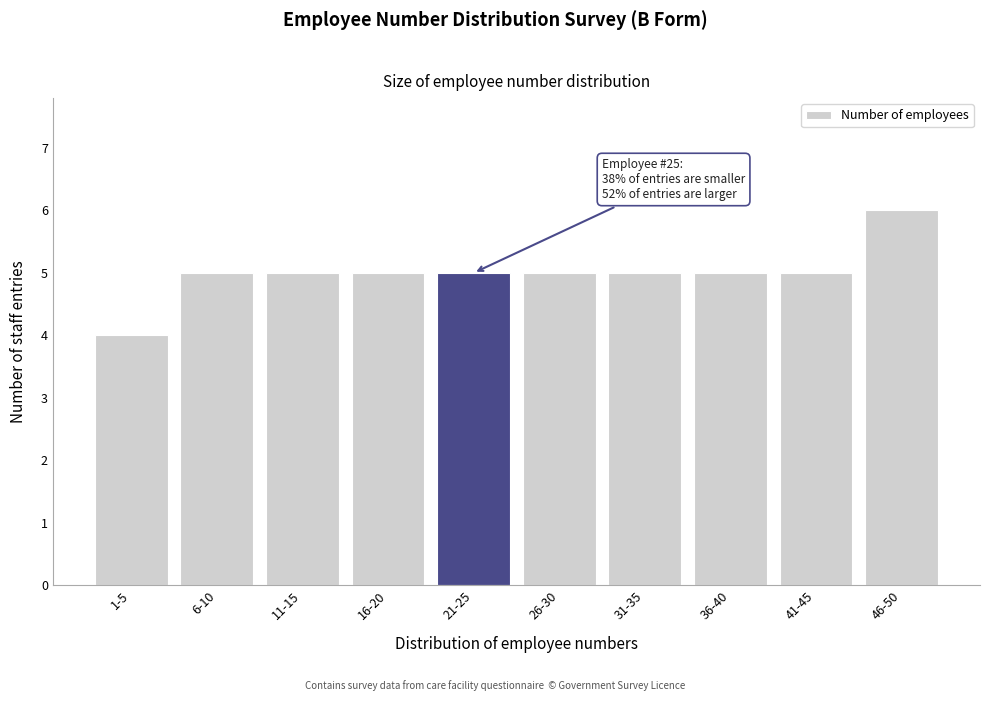

Reading left to right, list all the values displayed in this chart.

1-5=4	6-10=5	11-15=5	16-20=5	21-25=5	26-30=5	31-35=5	36-40=5	41-45=5	46-50=6